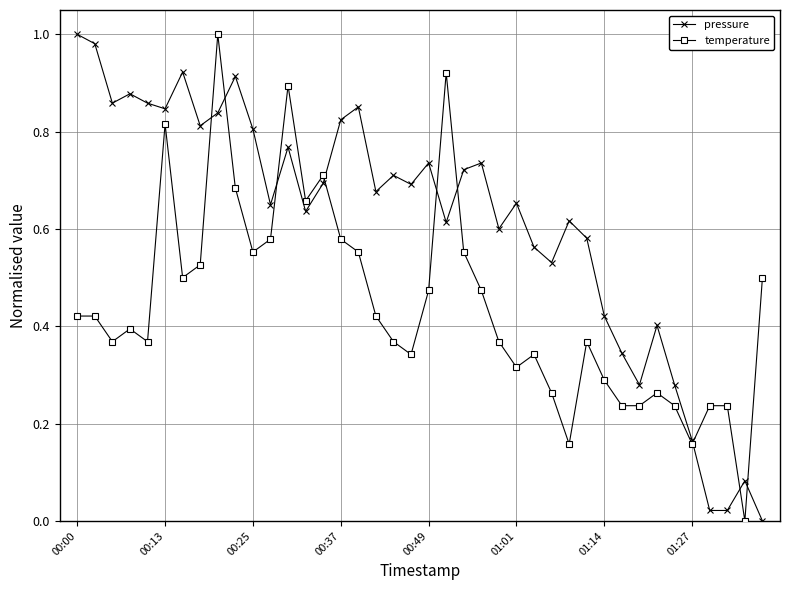

How many series are shown in this chart?

2